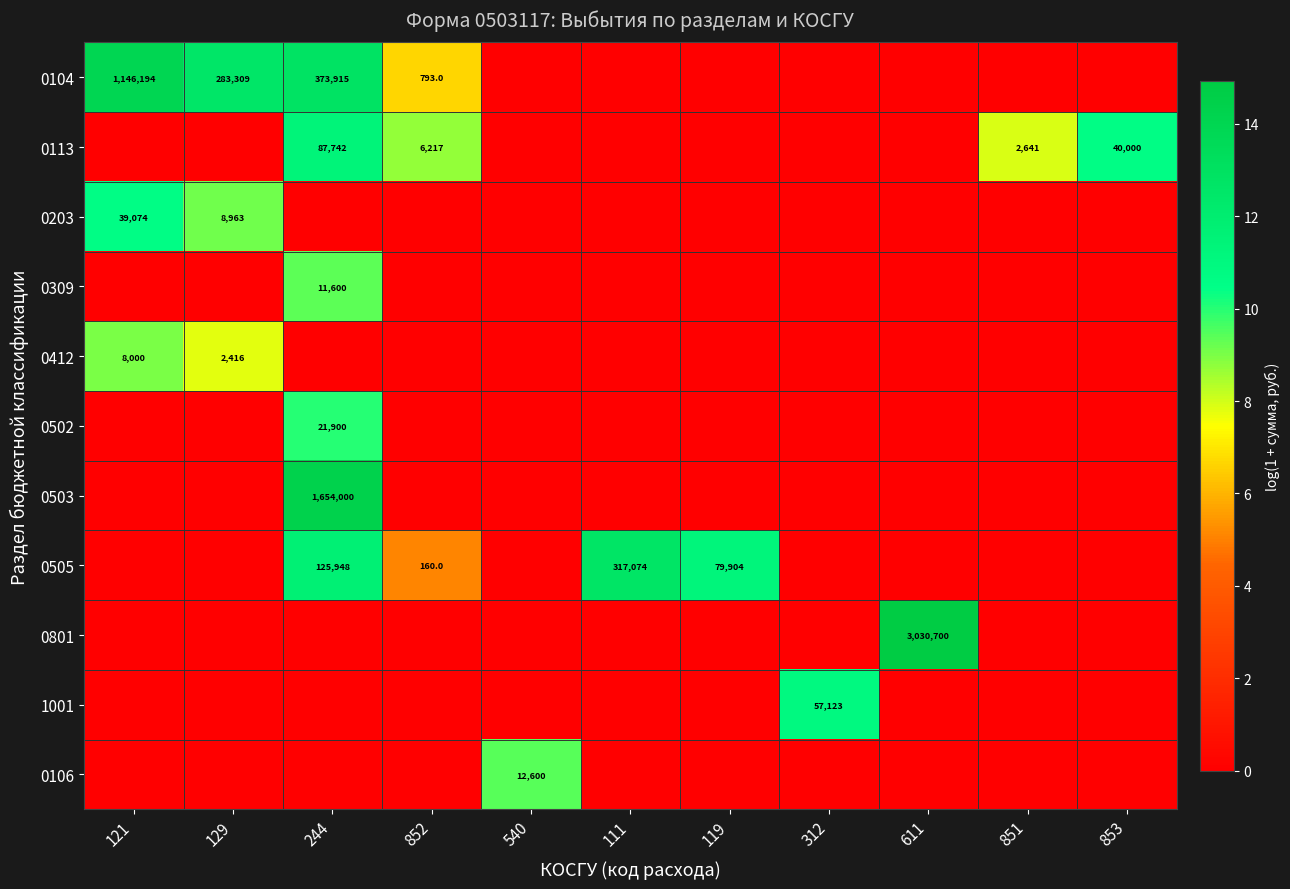

The value of 0113 at 244 is 37342. True or false?

False